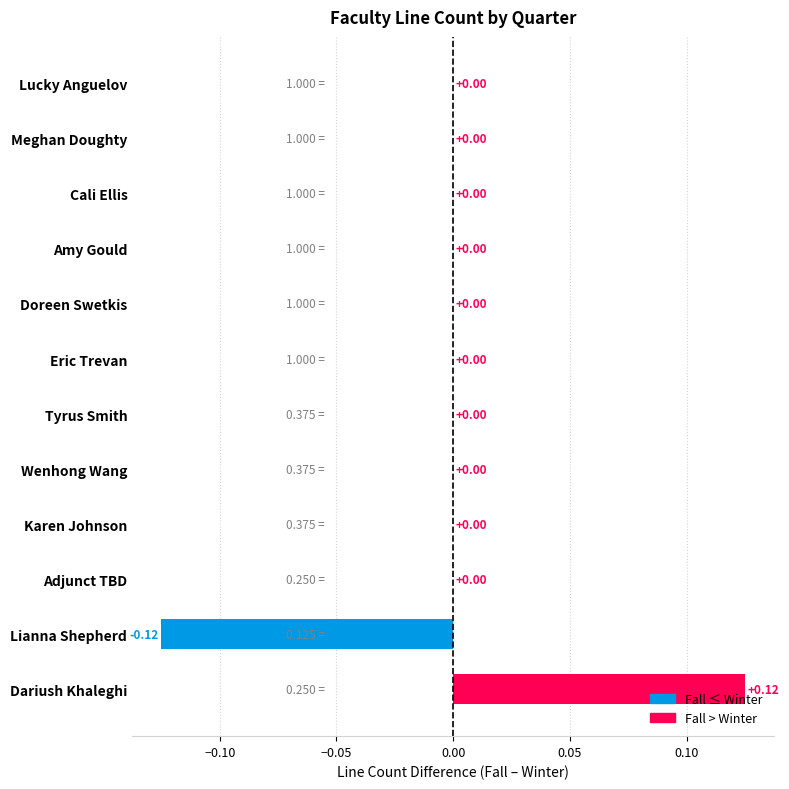

Between Wenhong Wang and Lianna Shepherd, which is larger?

Wenhong Wang